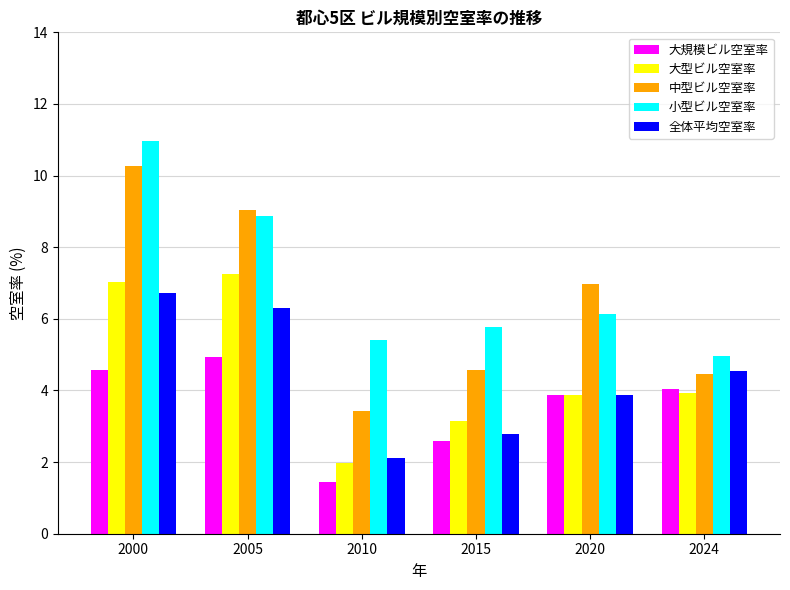

Which series has the largest total across all categories?

小型ビル空室率